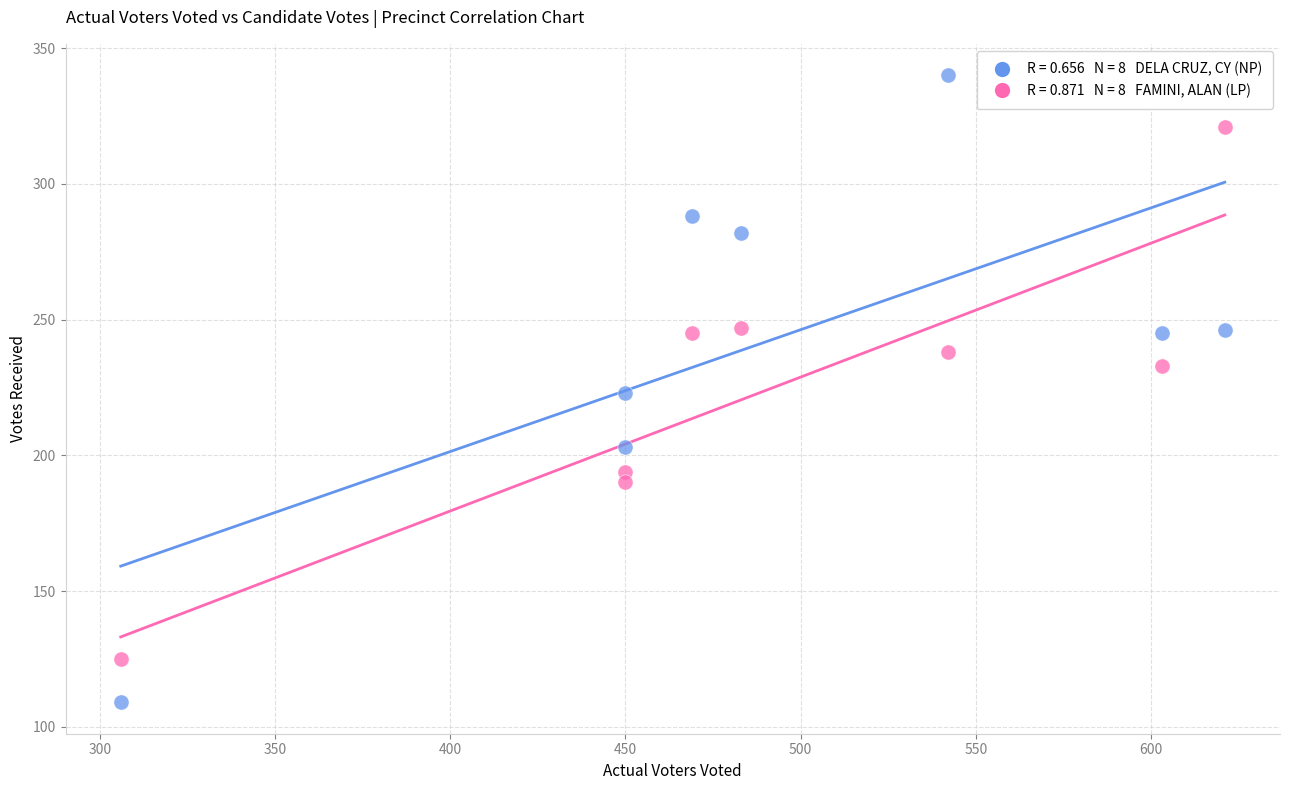

Across all data points, what is the range of X values (max minus min)?

315